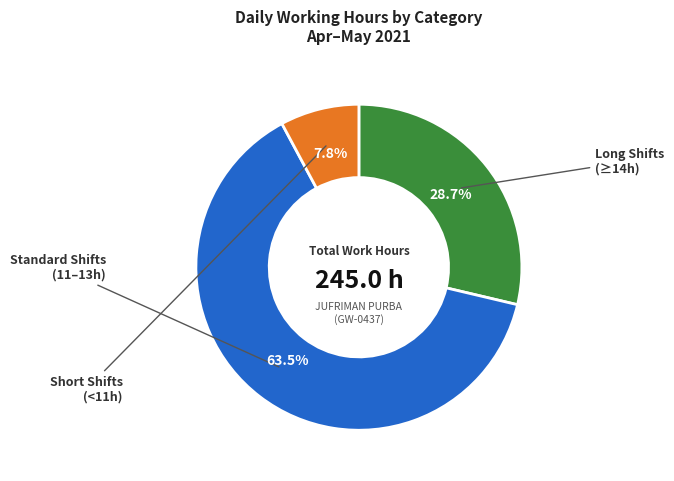

Does any single category account for the majority?

Yes